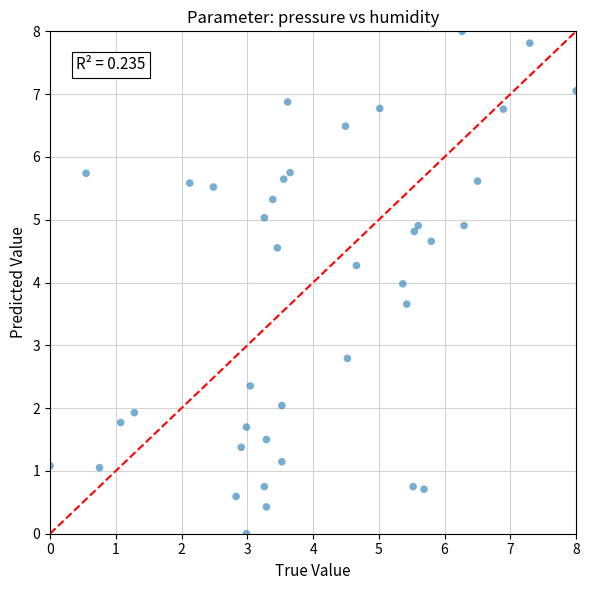

What is the range of Y values (max minus min)?

8.0